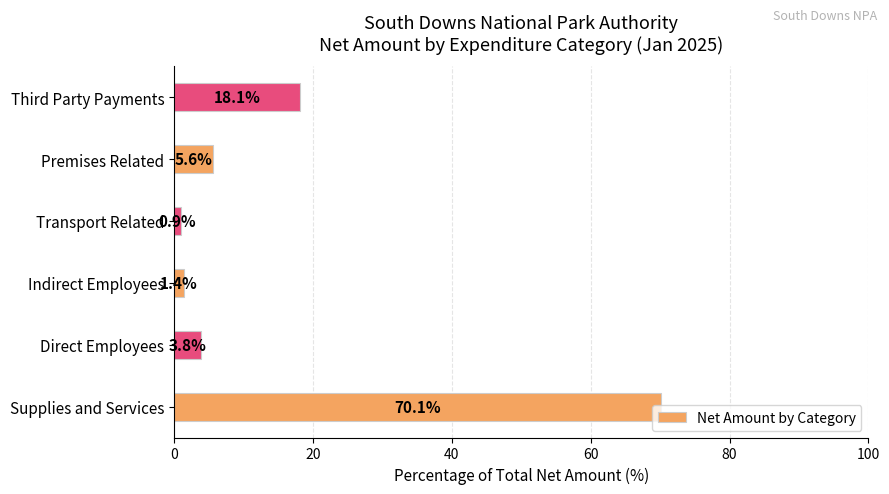

What is the difference between the values at Third Party Payments and Premises Related?

12.5